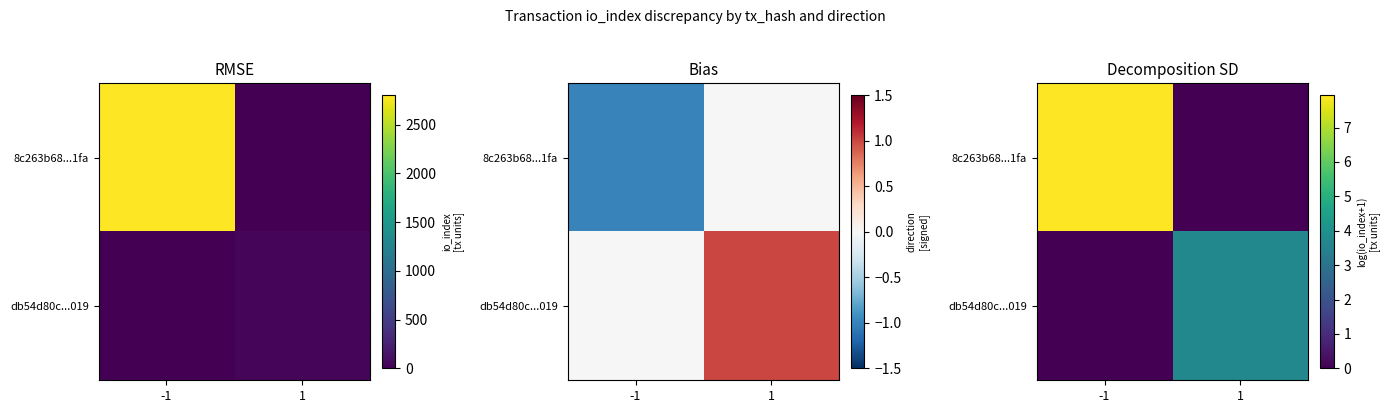

What is the total value across all series at -1?

7.9